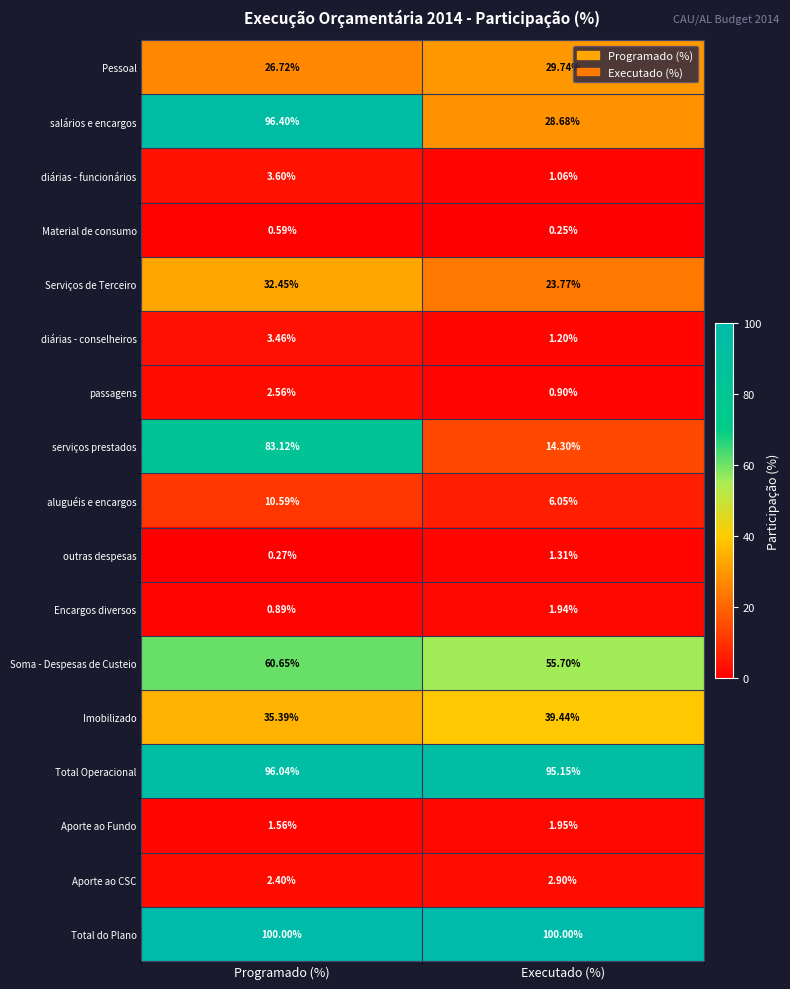

At which label does Pessoal first exceed 29?

Executado (%)